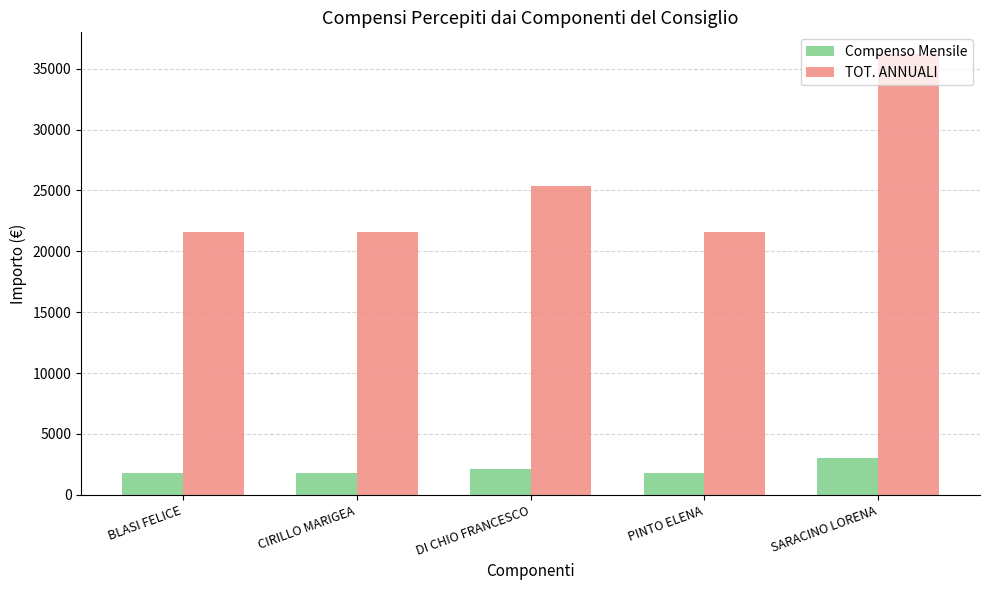

What is the value of the Compenso Mensile bar at the 1st from the left?

1799.1